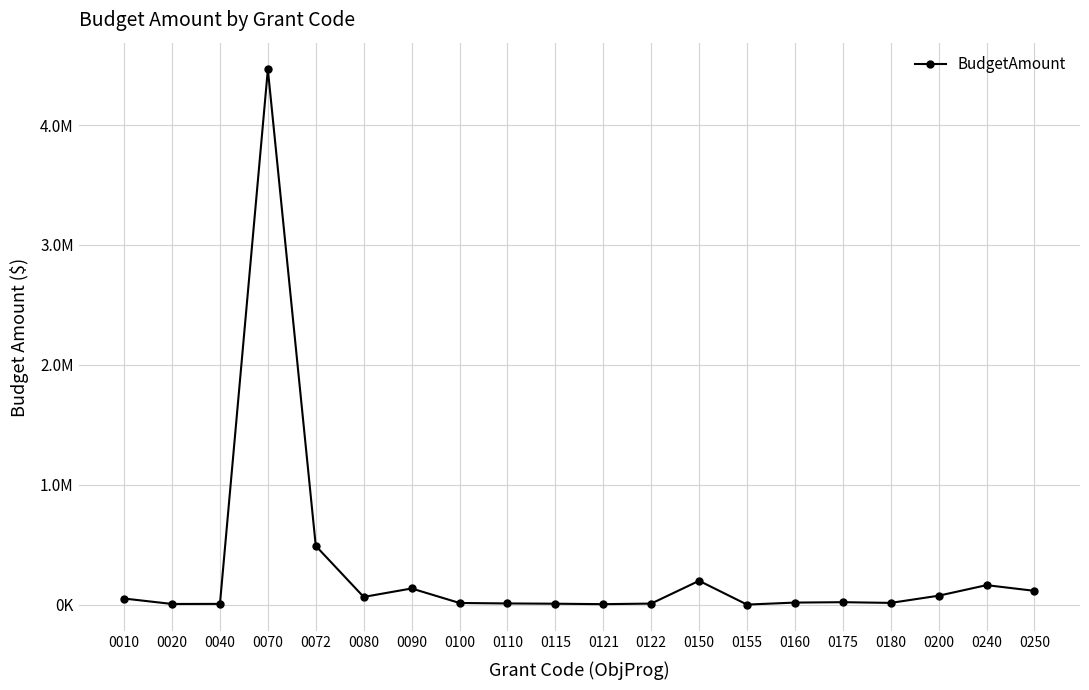

What is the sum of all values?

5895700.0